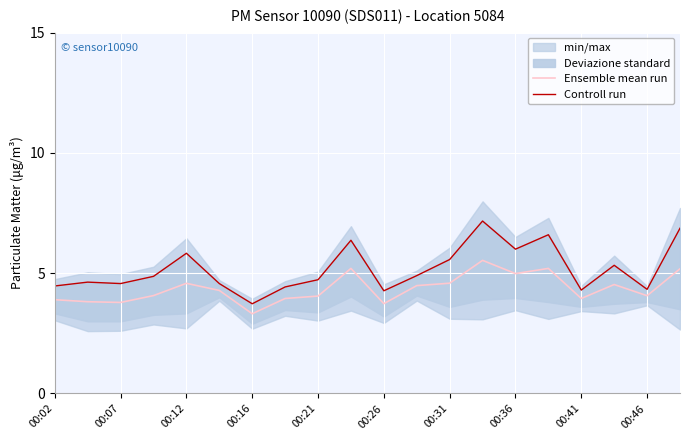

At which label does Ensemble mean run reach its minimum?

00:16